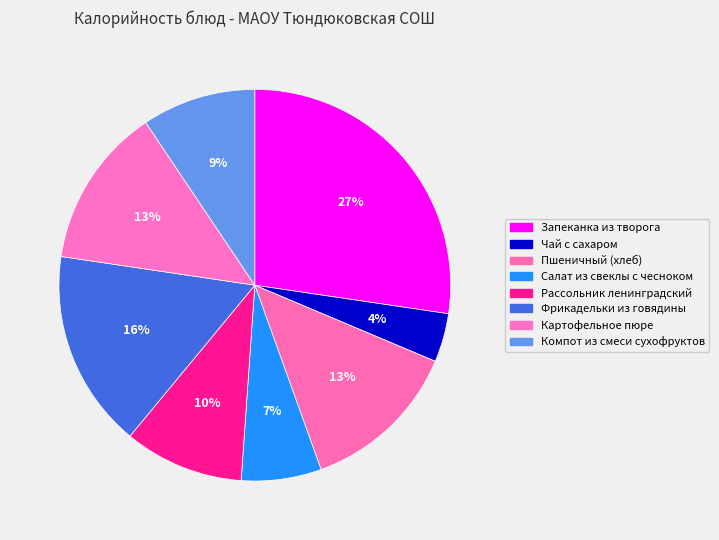

Is it true that Компот из смеси сухофруктов is 23% of the pie?

False